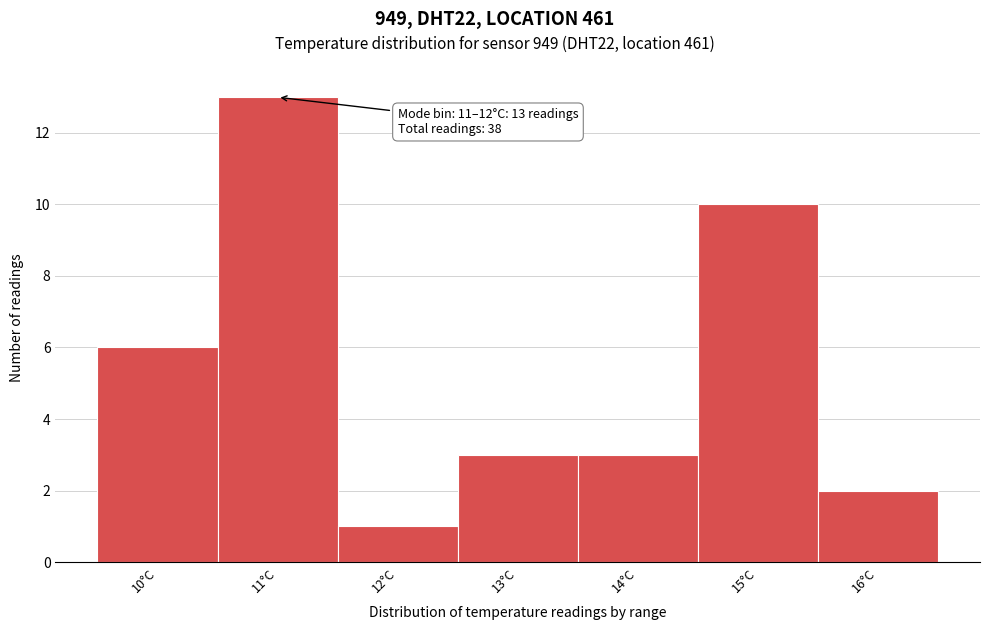

Reading left to right, list all the values displayed in this chart.

10°C=6	11°C=13	12°C=1	13°C=3	14°C=3	15°C=10	16°C=2